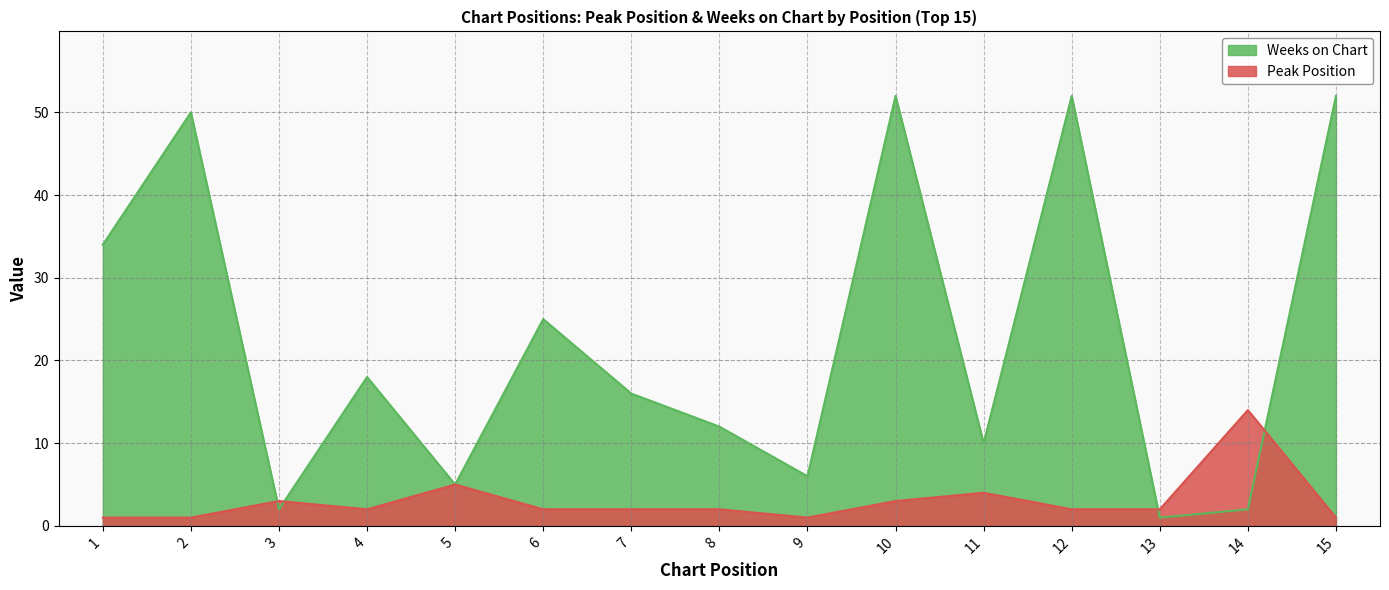

What is the value of the Weeks on Chart point at the 2nd from the left?

50